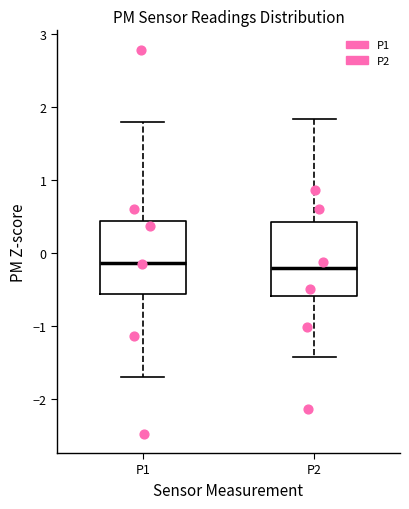

Reading left to right, transcribe this box plot: for each box, give where its median line is, the range the box spans, and where its two whiskers end, as read against the y-axis. The values are not printed on the chart, so give them approximately, as read against the axis.

P1: median -0.1, box -0.6 to 0.4, whiskers -1.7 to 1.8
P2: median -0.2, box -0.6 to 0.4, whiskers -1.4 to 1.8